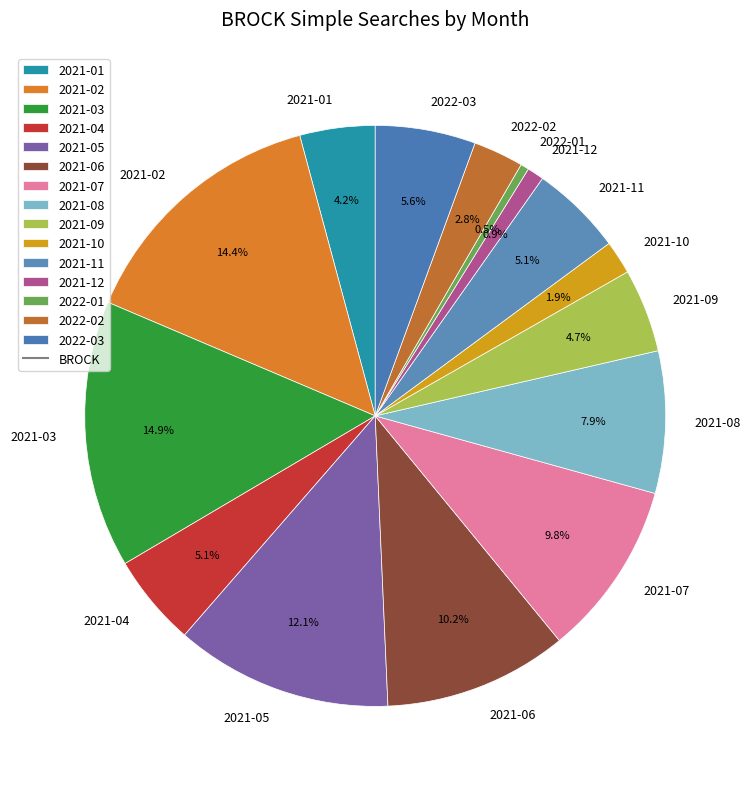

Approximately how many times larger is the value at 2021-08 compared to 2021-01?

1.9